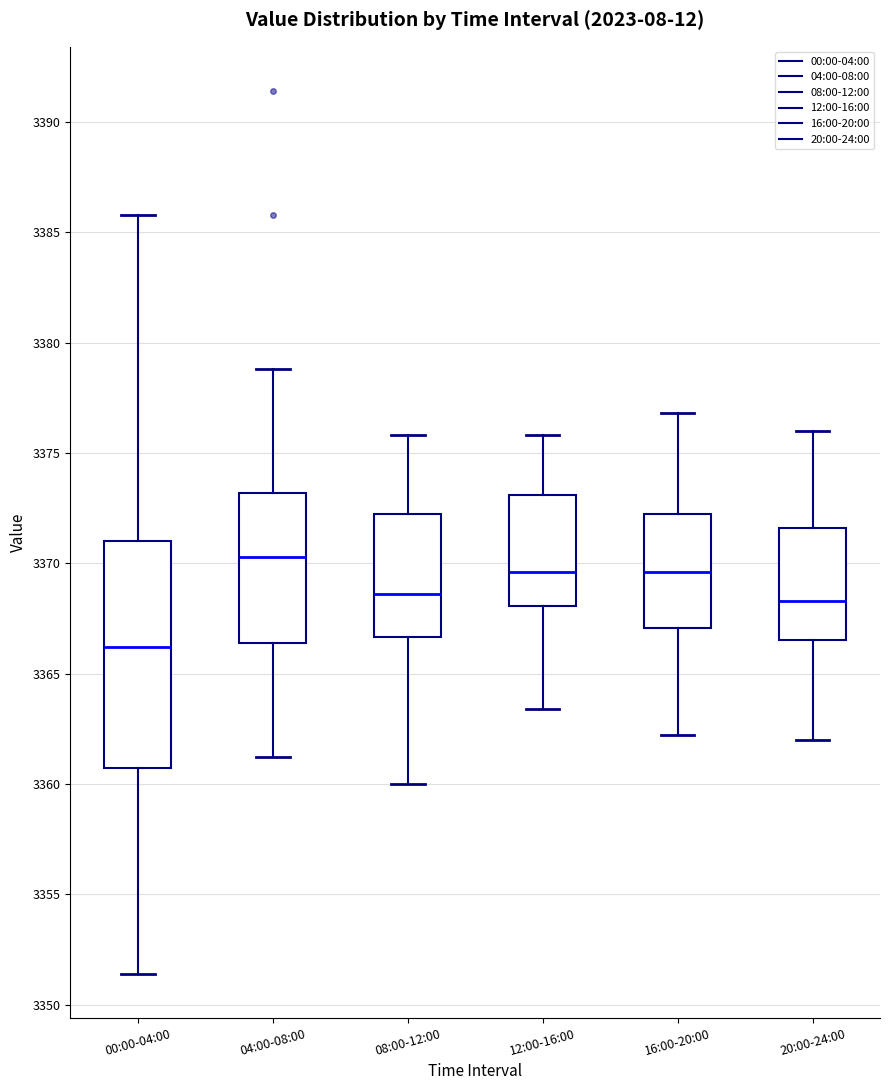

Where does the median line of the box for 08:00-12:00 sit on the y-axis? The values are not printed on the chart, so give them approximately, as read against the axis.

3368.5